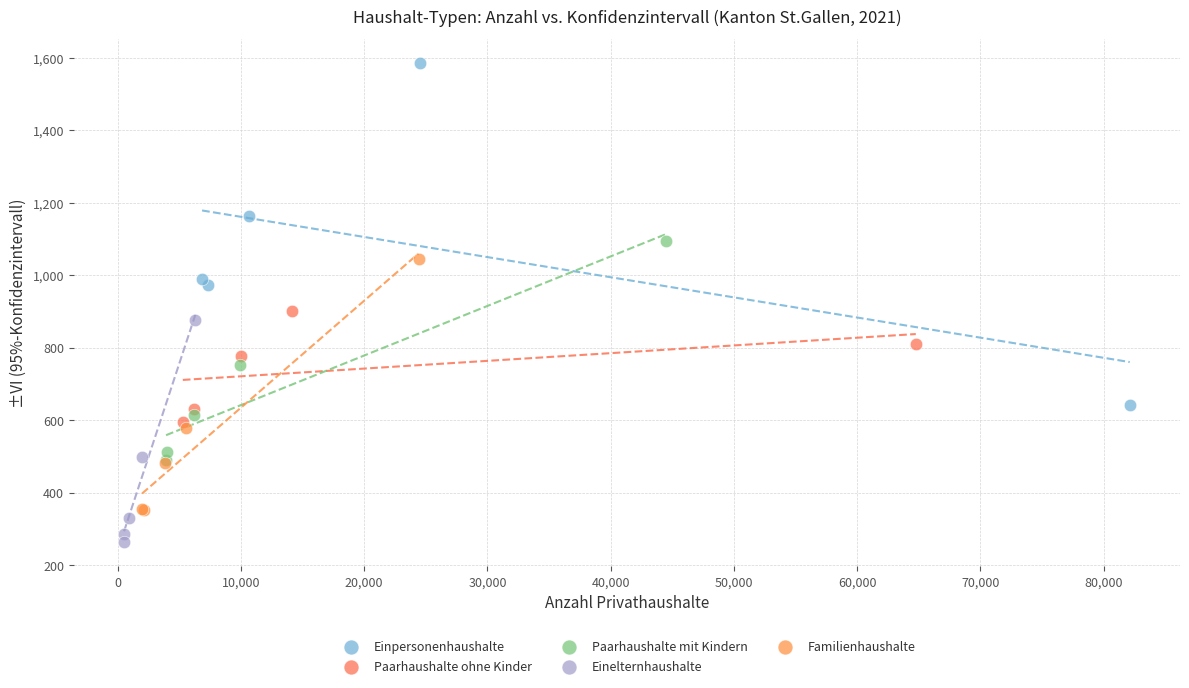

Which series contains the highest Y value?

Einpersonenhaushalte